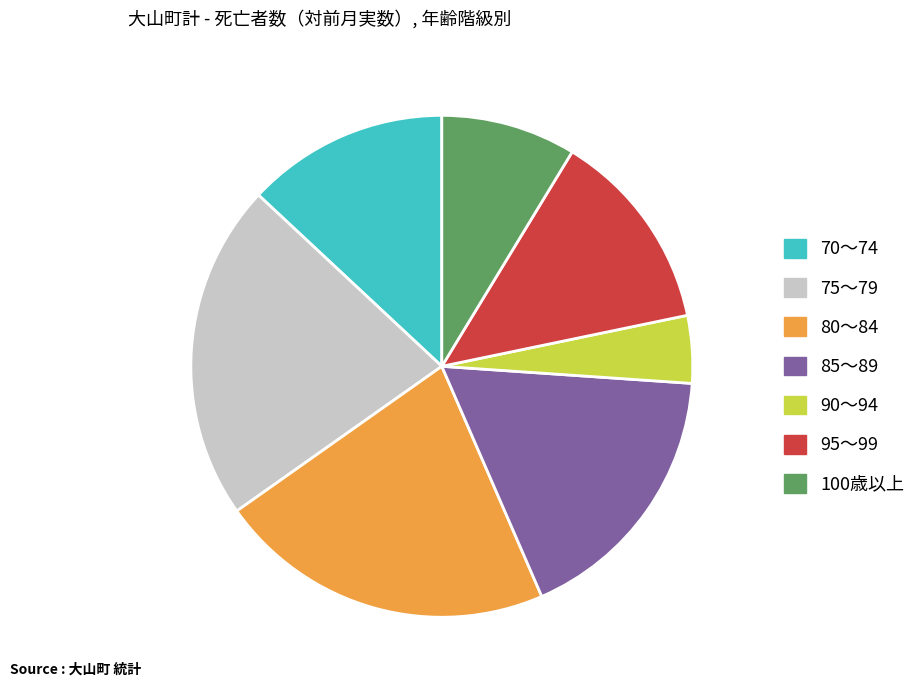

The 75～79 slice represents 22% of the pie. True or false?

True